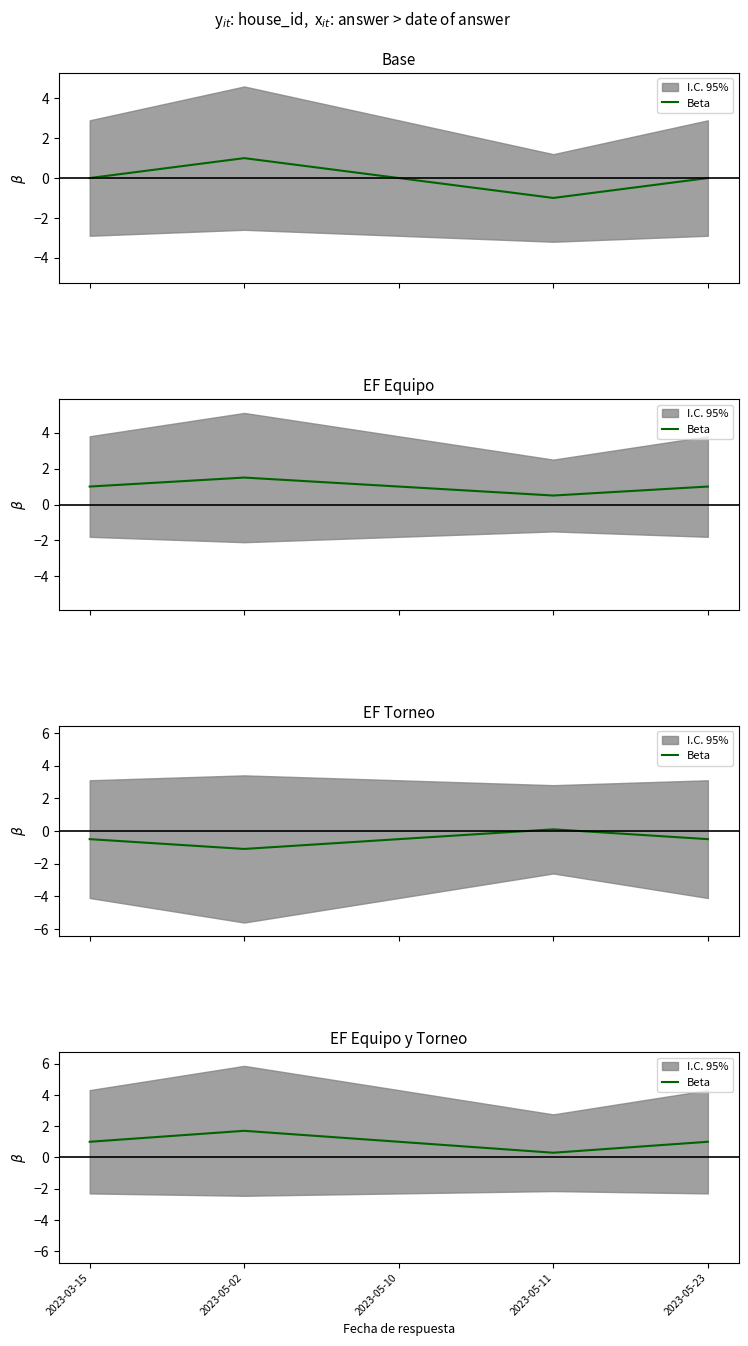

Read the value at 2023-05-02.

1.7